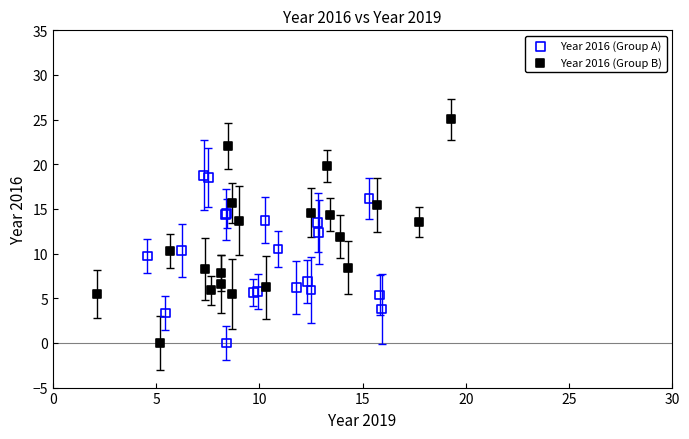

Which series reaches the maximum Y coordinate?

Year 2016 (Group B)